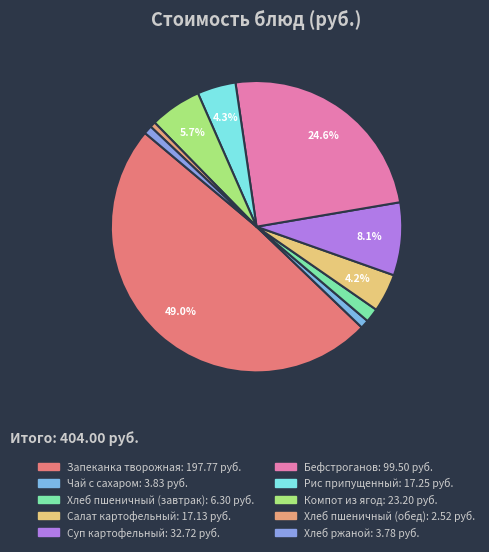

What percentage is the Салат картофельный slice, to the nearest percent?

4%